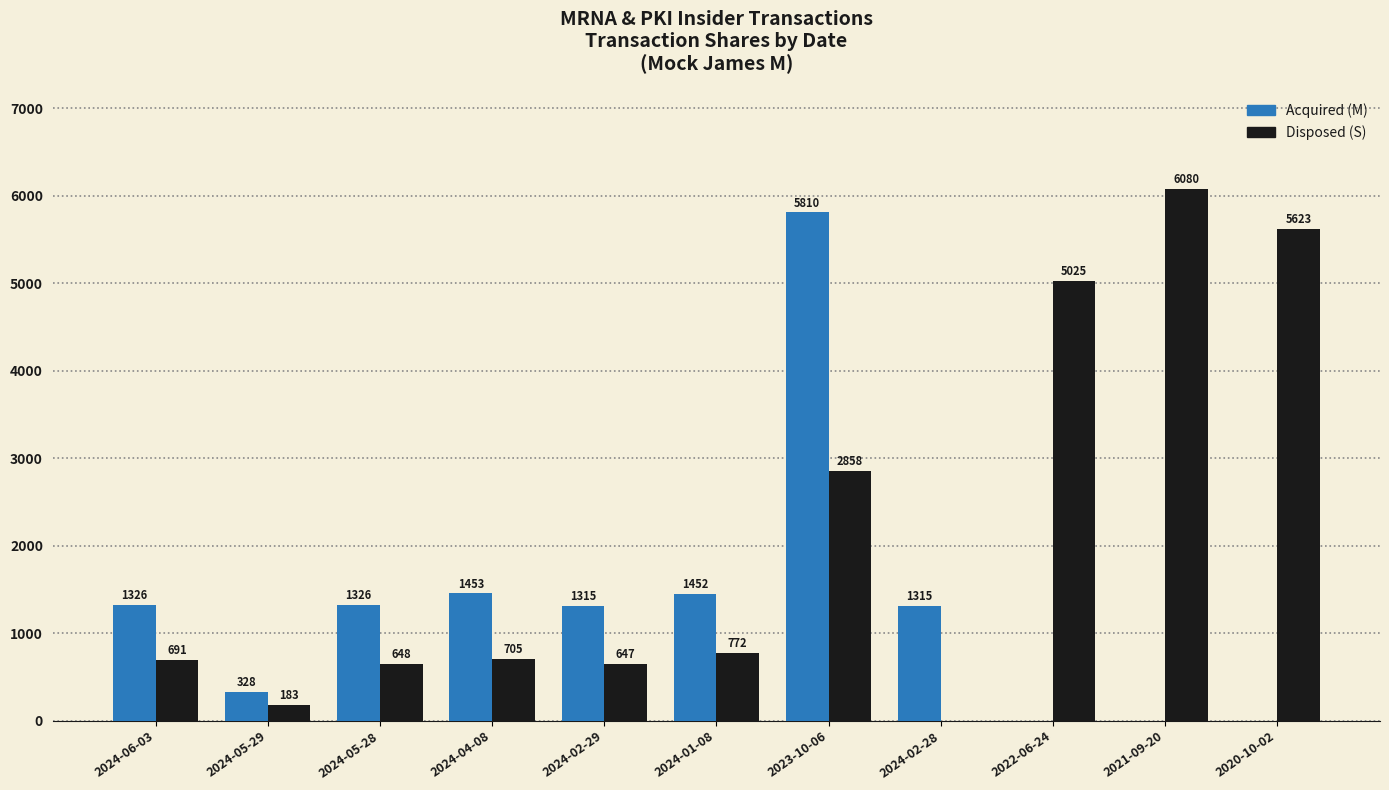

Reading left to right, list all the values displayed in this chart.

Acquired (M): 2024-06-03=1326	2024-05-29=328	2024-05-28=1326	2024-04-08=1453	2024-02-29=1315	2024-01-08=1452	2023-10-06=5810	2024-02-28=1315	2022-06-24=0	2021-09-20=0	2020-10-02=0
Disposed (S): 2024-06-03=691	2024-05-29=183	2024-05-28=648	2024-04-08=705	2024-02-29=647	2024-01-08=772	2023-10-06=2858	2024-02-28=0	2022-06-24=5025	2021-09-20=6080	2020-10-02=5623